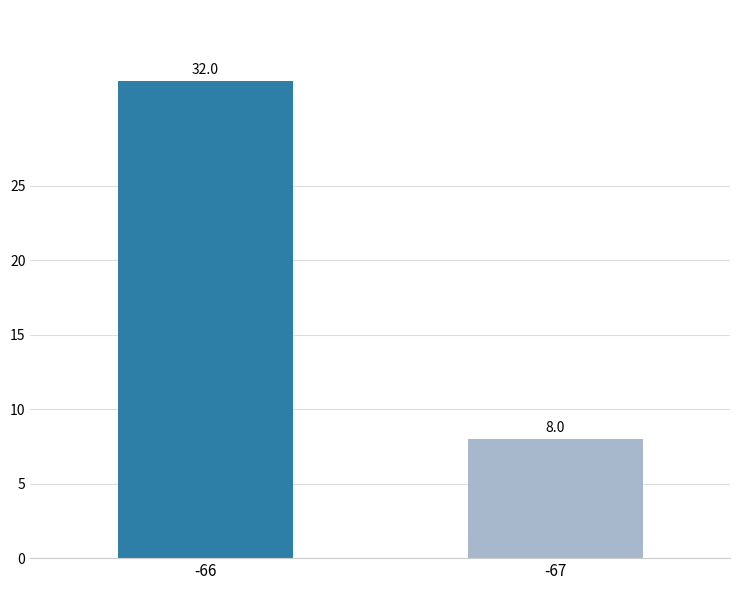

Rank the categories by value from highest to lowest.

-66, -67